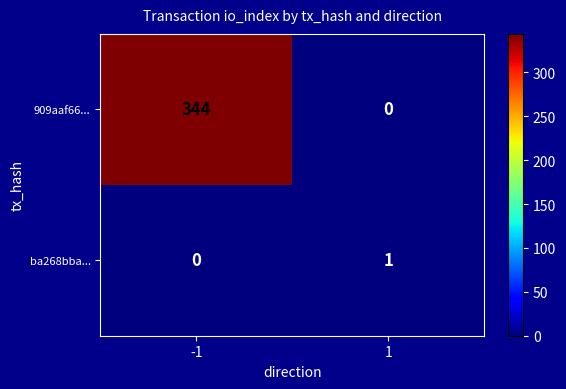

The value of ba268bba... at 1 is 0. True or false?

False